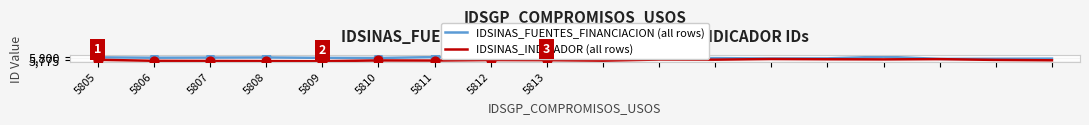

What is the difference between the maximum and minimum values in the IDSINAS_INDICADOR (all rows) series?

17